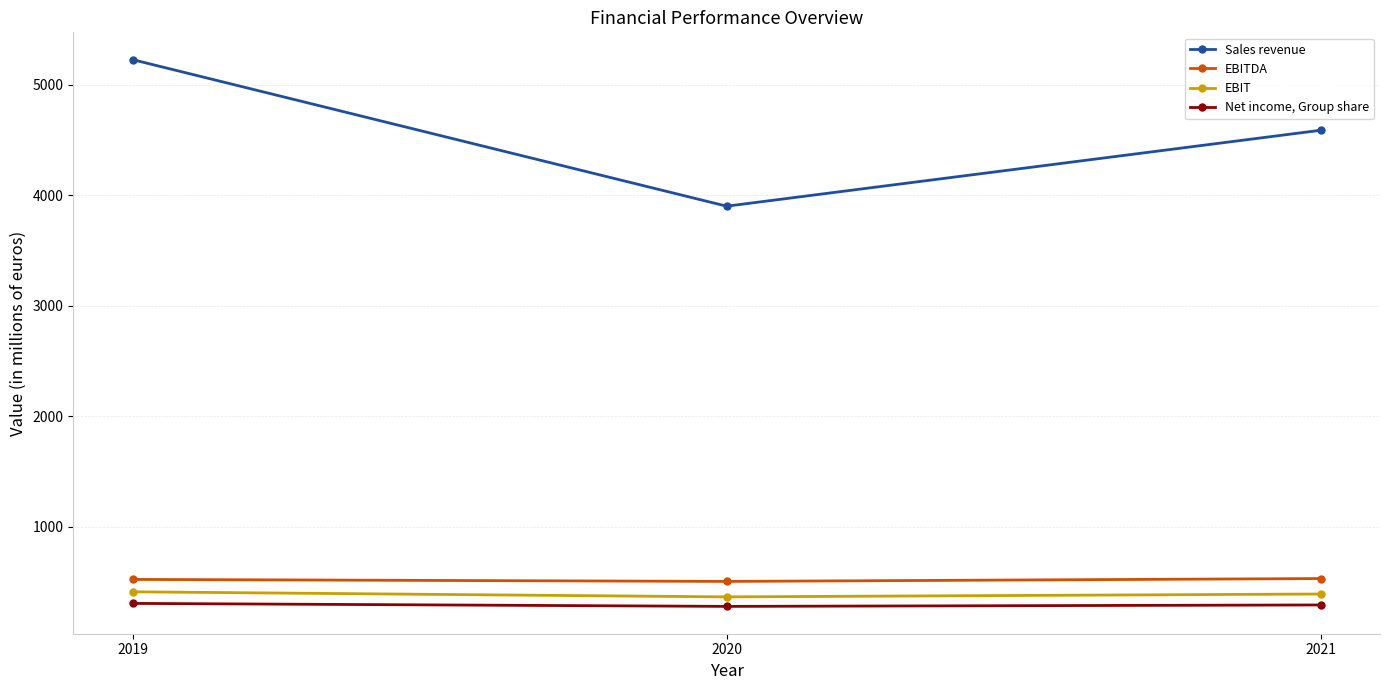

What is the minimum value shown in the chart?

280